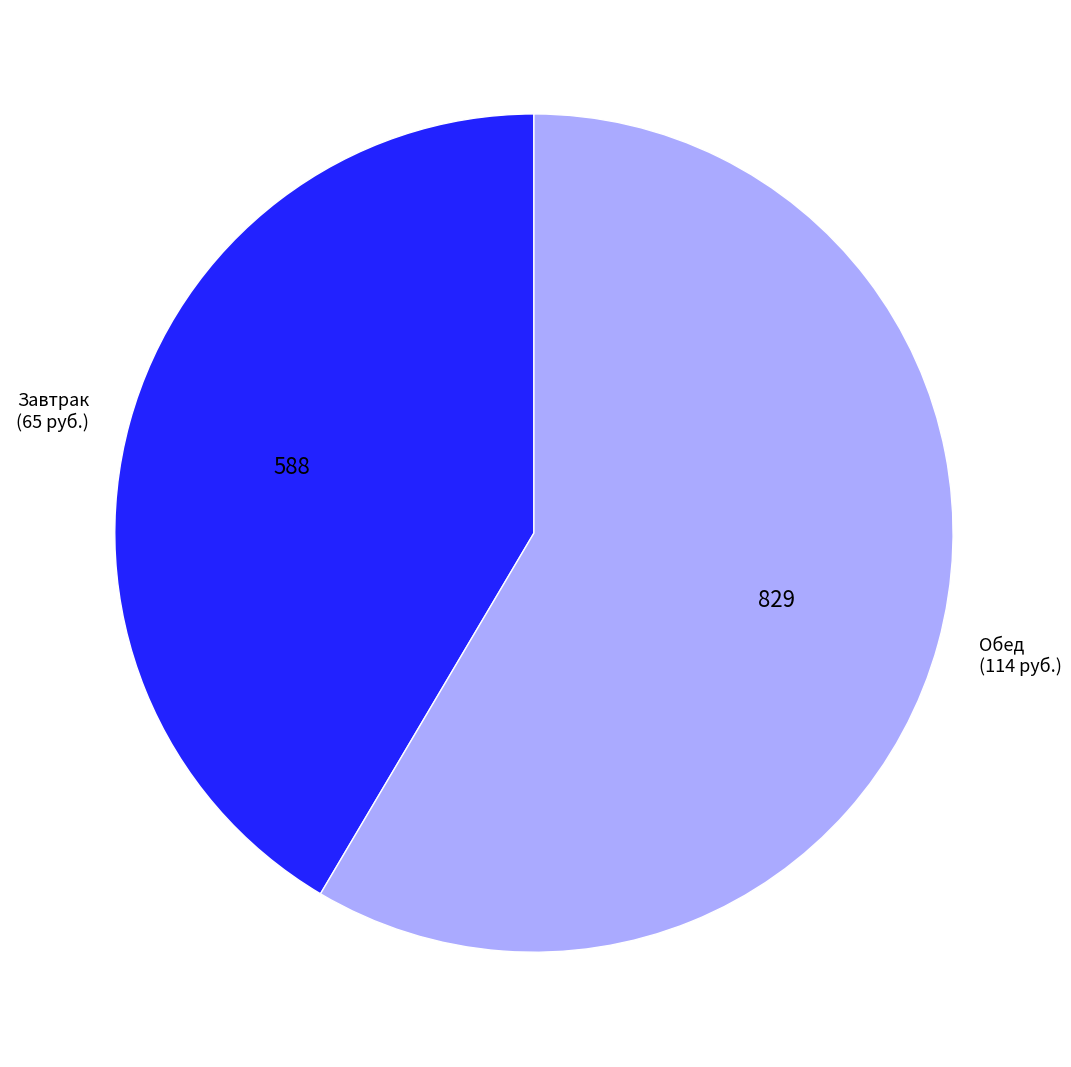

Which slice is the largest?

Обед (114 руб.)